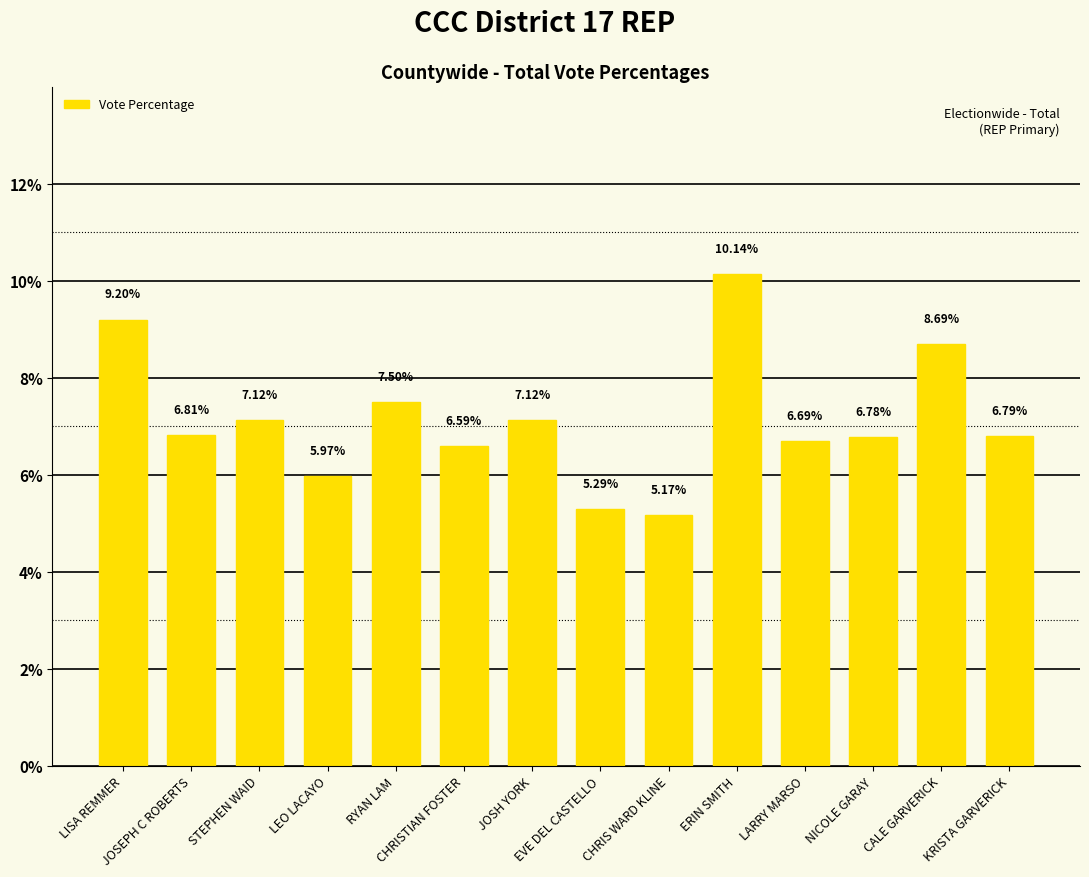

What is the ratio of the value at STEPHEN WAID to the value at ERIN SMITH?

0.7